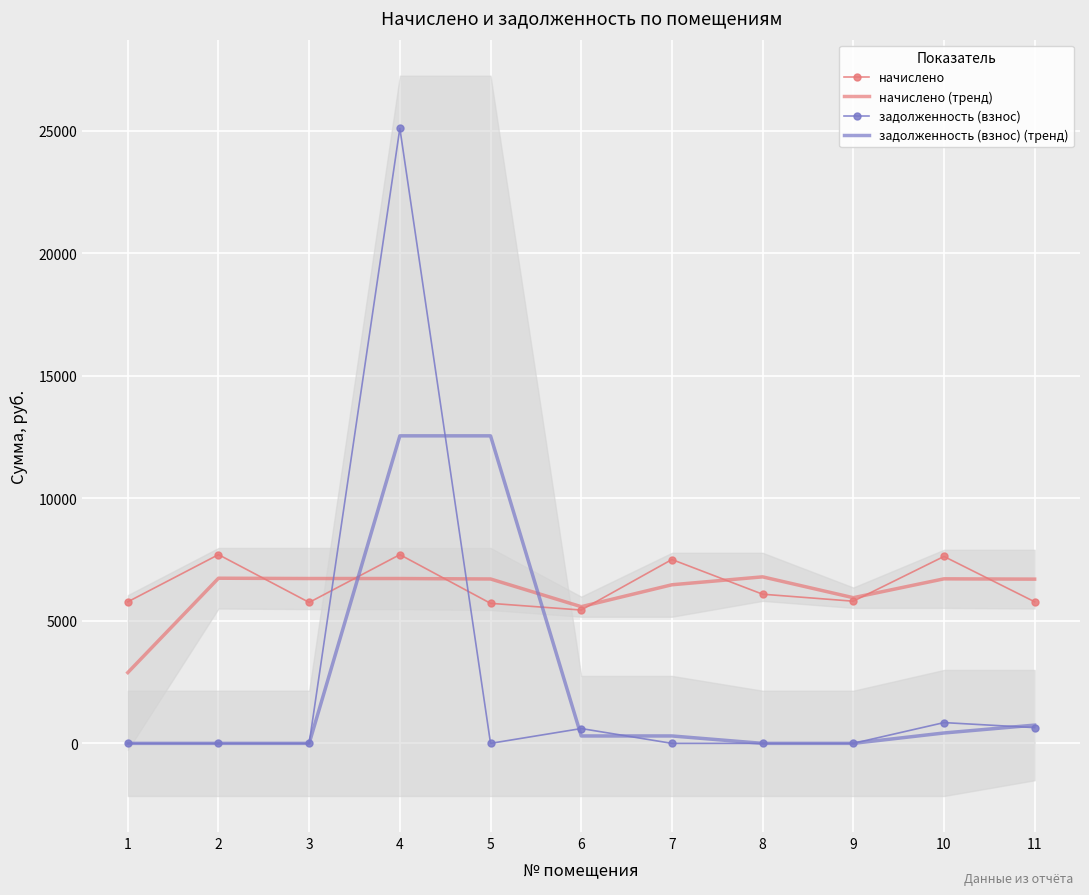

Which series ends up on top after the final intersection of задолженность (взнос) (тренд) and начислено?

начислено